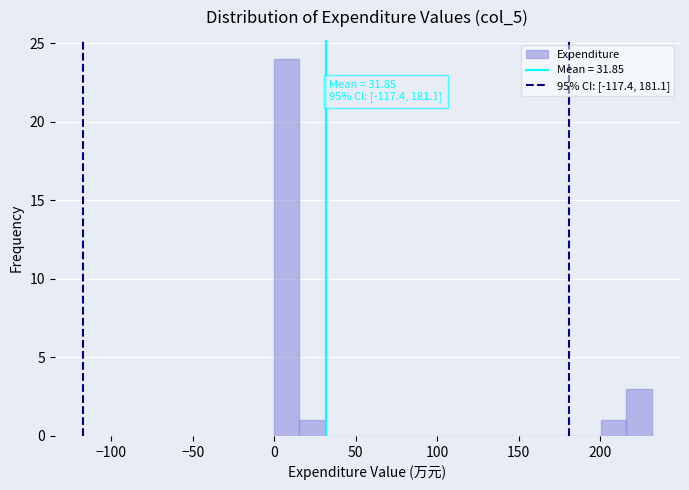

Read against the x-axis, roughly where is the centre of the tallest bar?

10